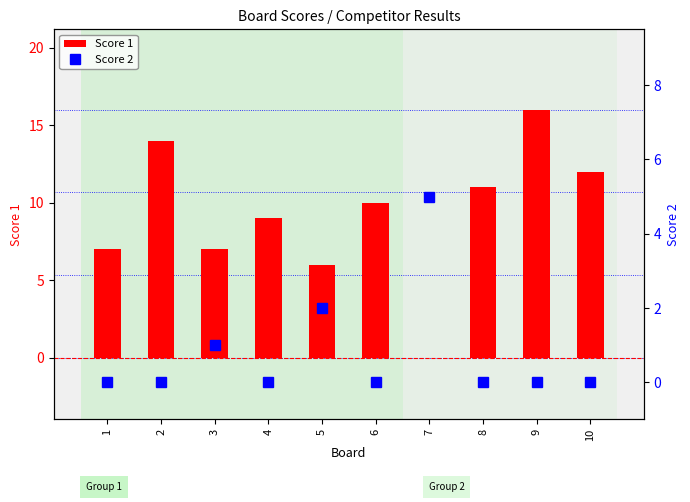

What is the value of the Score 1 bar at the 6th from the left?

10